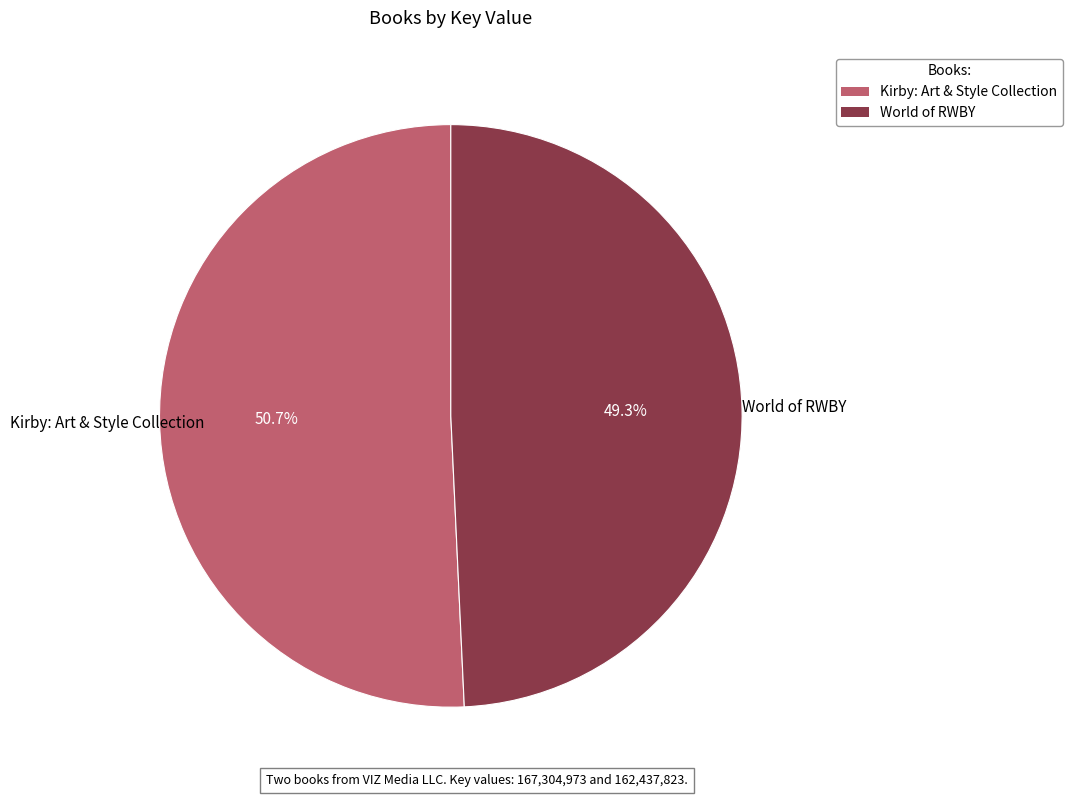

To the nearest percent, what is the difference between the largest and smallest slice percentages?

1%